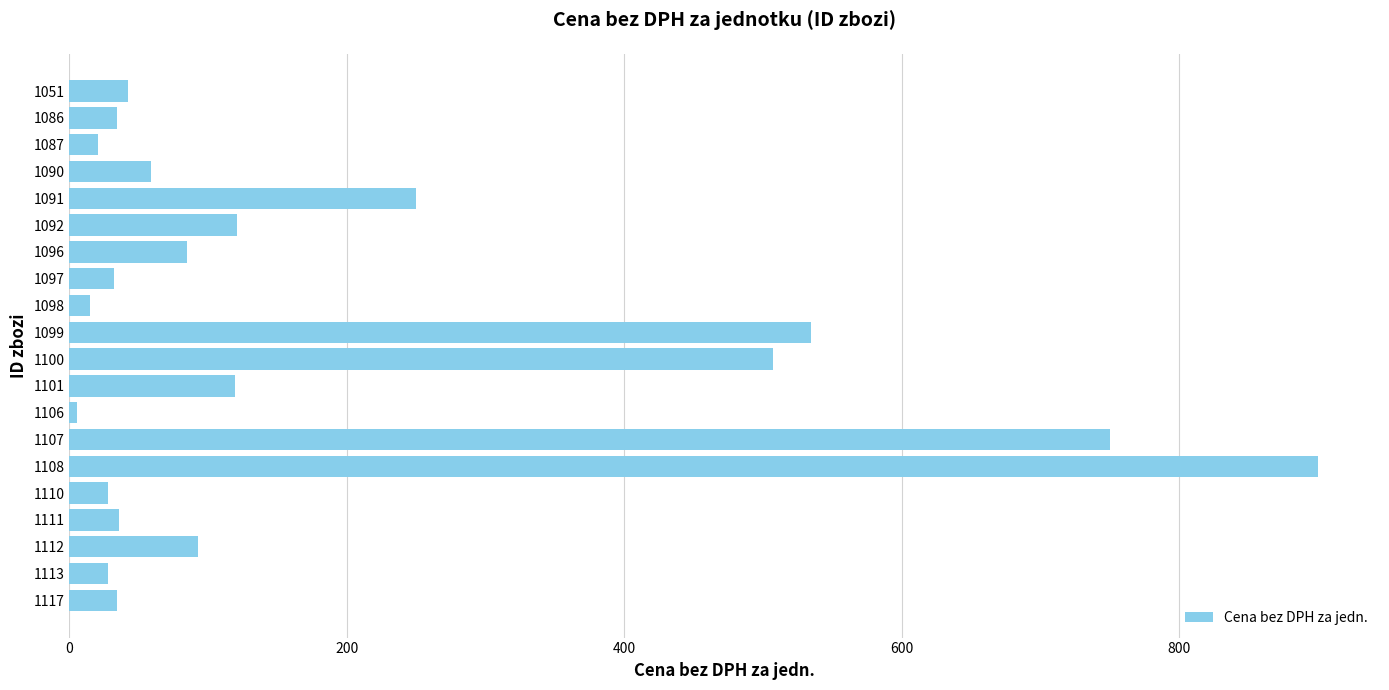

What is the difference between the values at 1087 and 1091?

229.3